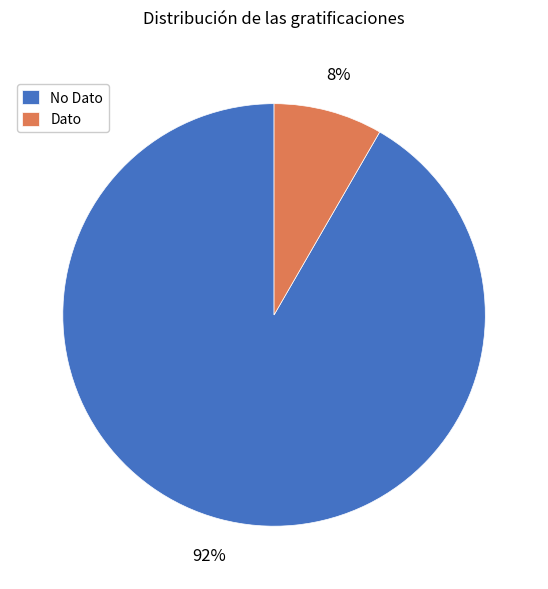

Do No Dato and Dato together represent more than half of the pie?

Yes